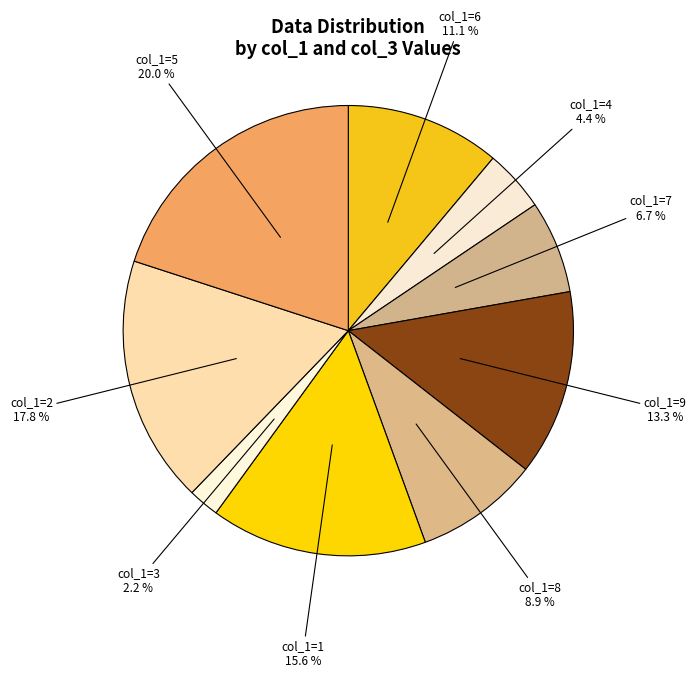

What percentage is NOT represented by col_1=1?

84.4%